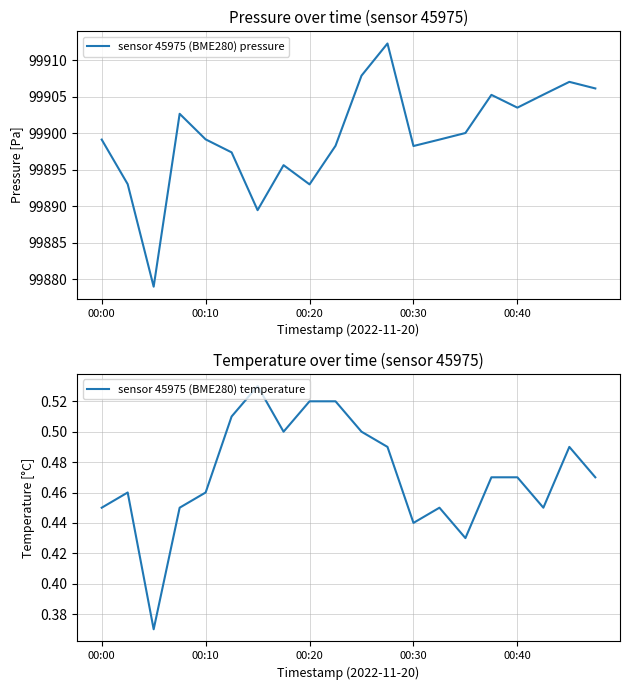

What are all the series names shown in the legend?

sensor 45975 (BME280) pressure, sensor 45975 (BME280) temperature